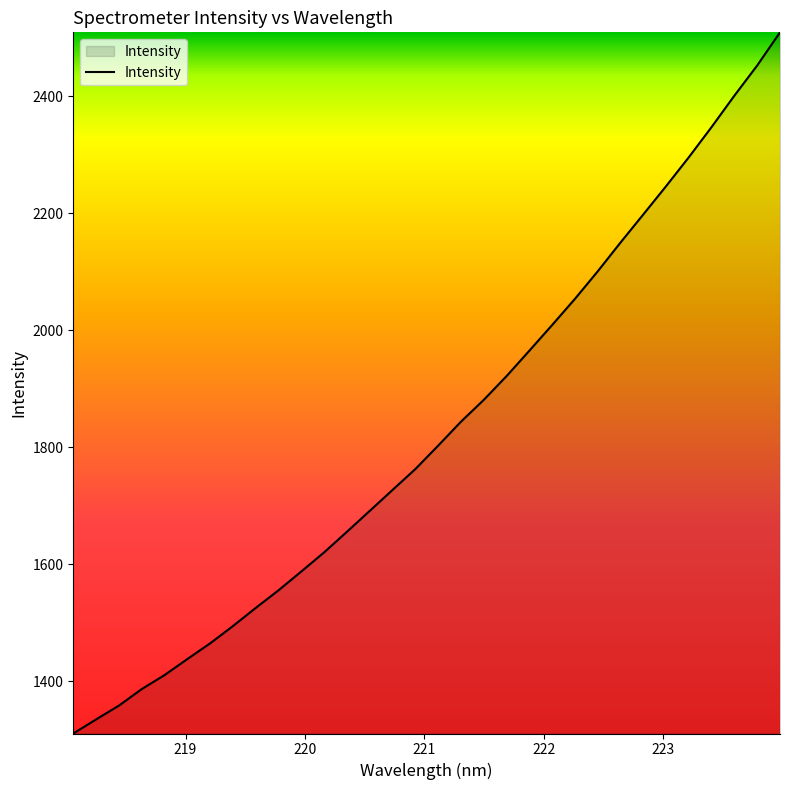

What is the maximum value shown in the chart?

2508.8